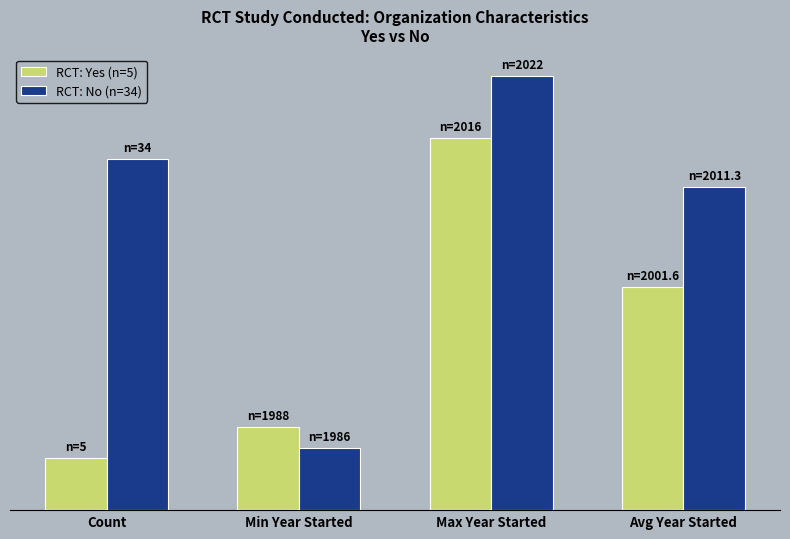

Are the bars horizontal?

No